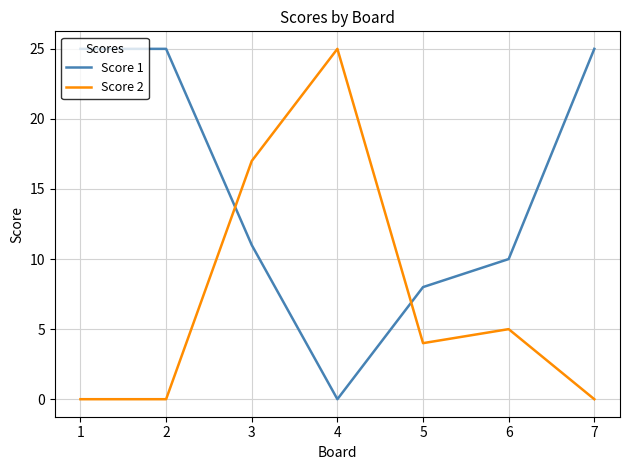

What is the greatest value displayed?

25